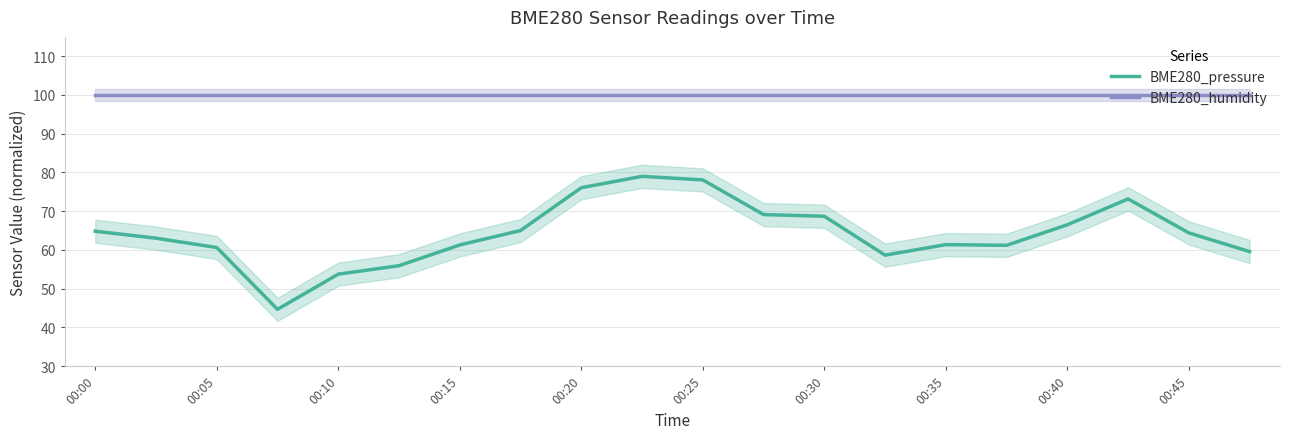

At how many categories does at least one series exceed 75?

20